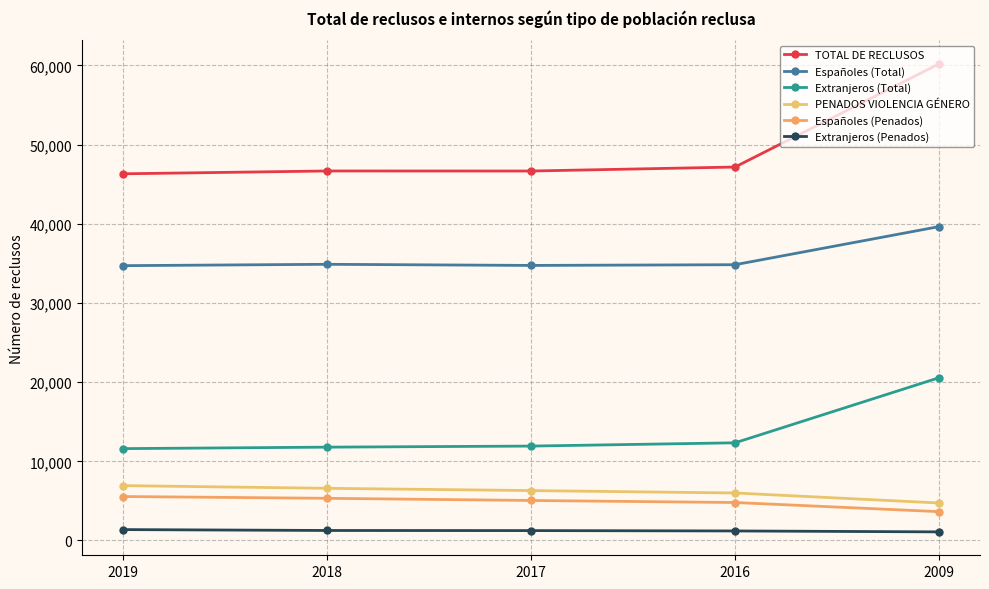

List the labels in order of Españoles (Penados) value, largest first.

2019, 2018, 2017, 2016, 2009